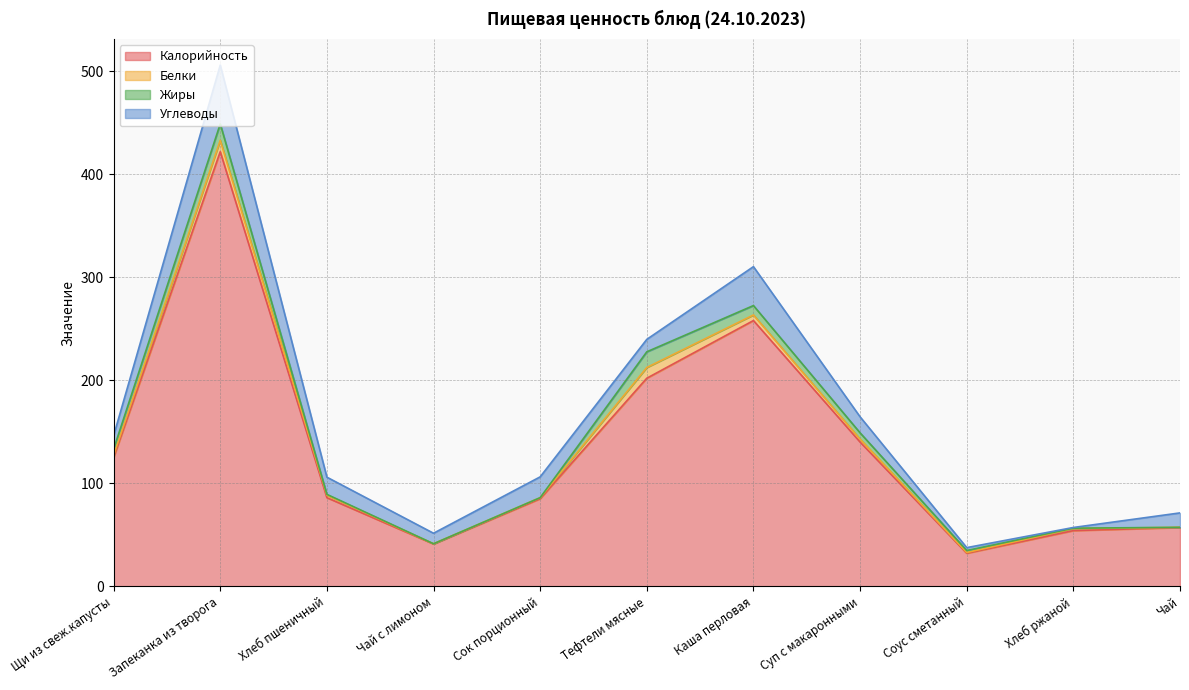

Which series changed the most between Хлеб пшеничный and Чай с лимоном?

Калорийность